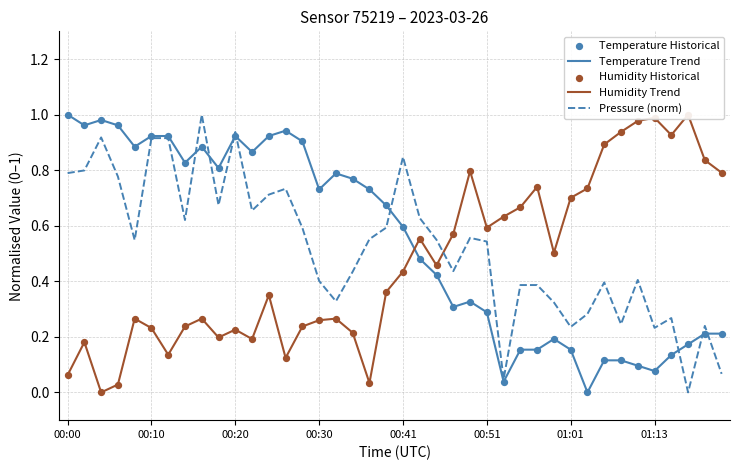

At how many categories does at least one series exceed 0?

40